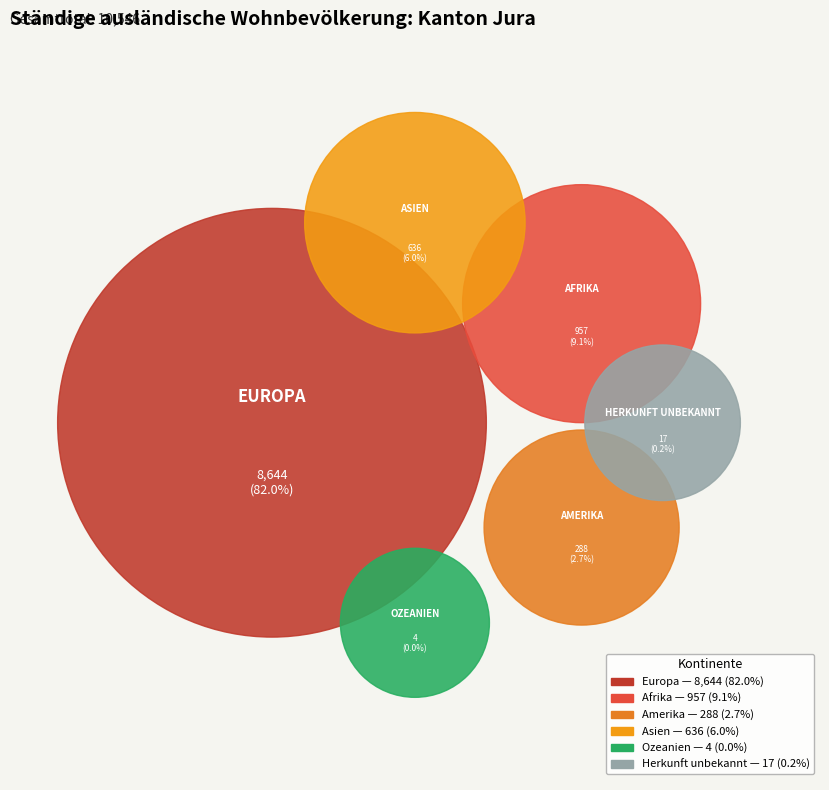

The Afrika slice represents 21% of the pie. True or false?

False